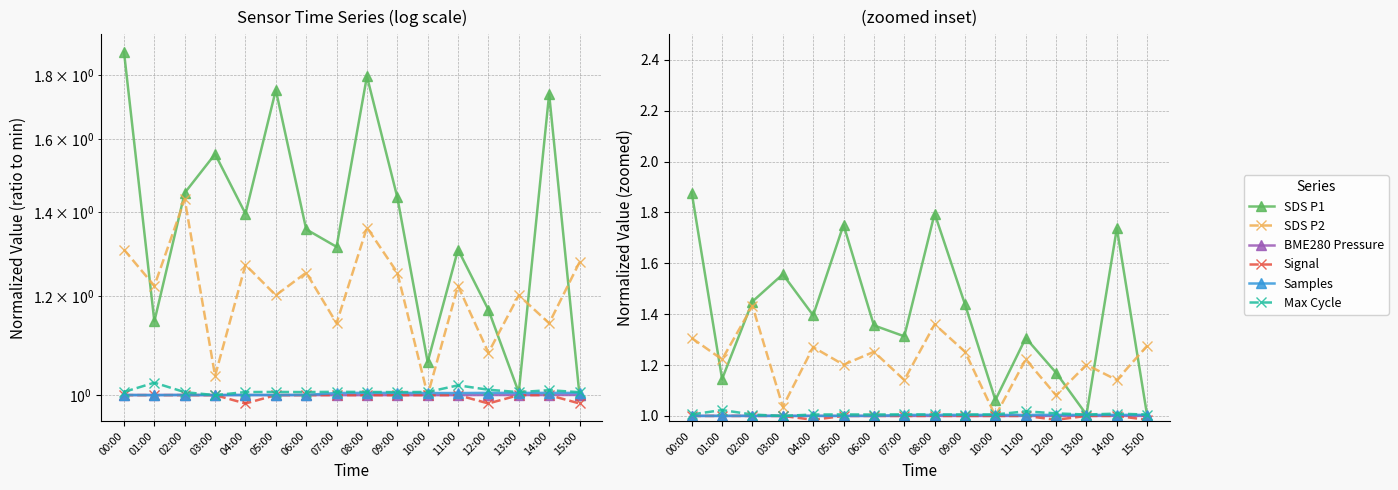

What are all the series names shown in the legend?

SDS P1, SDS P2, BME280 Pressure, Signal, Samples, Max Cycle